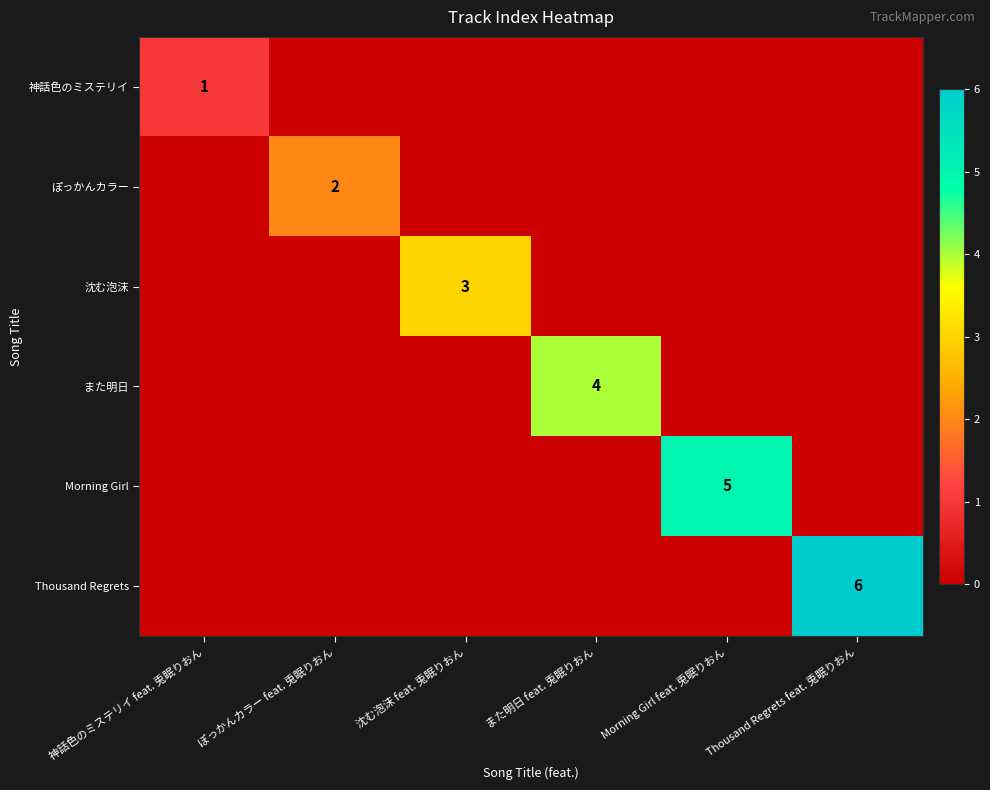

The value of Morning Girl at Morning Girl feat. 兎眠りおん is 5. True or false?

True